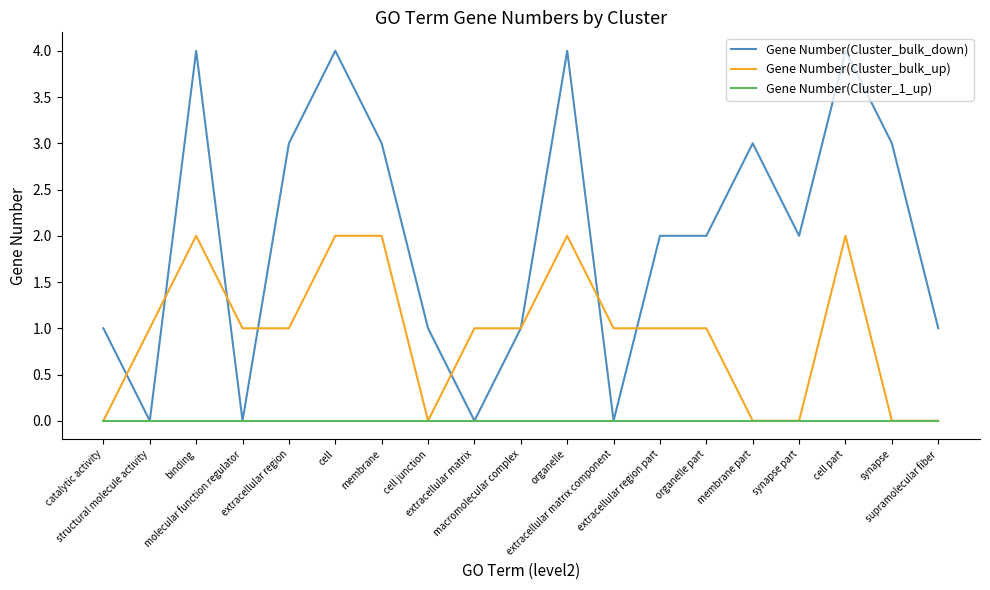

List the series in order of their peak value, highest first.

Gene Number(Cluster_bulk_down), Gene Number(Cluster_bulk_up), Gene Number(Cluster_1_up)